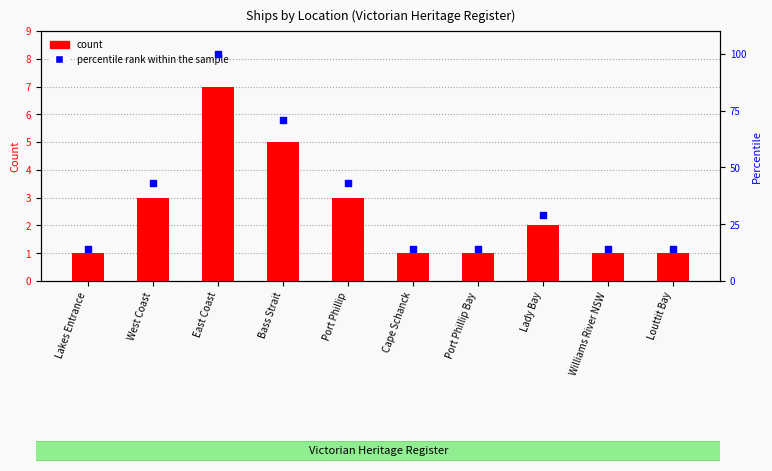

Which series has the largest Y range (max minus min)?

percentile rank within the sample